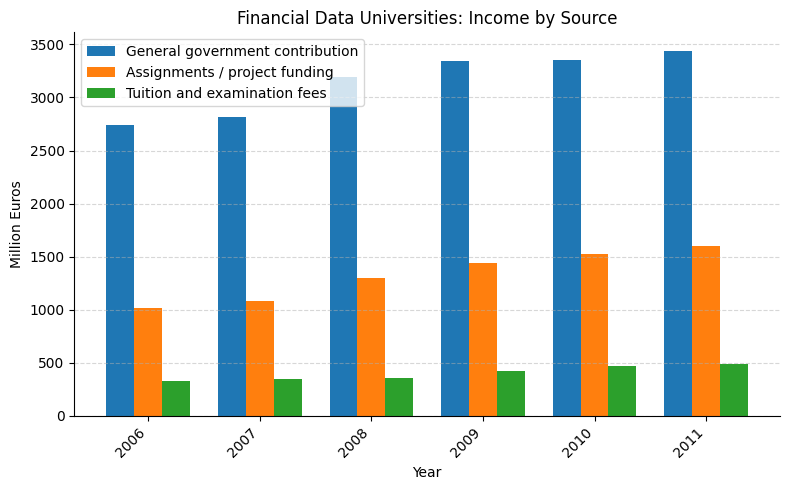

How many data points in Tuition and examination fees are above 421?

3